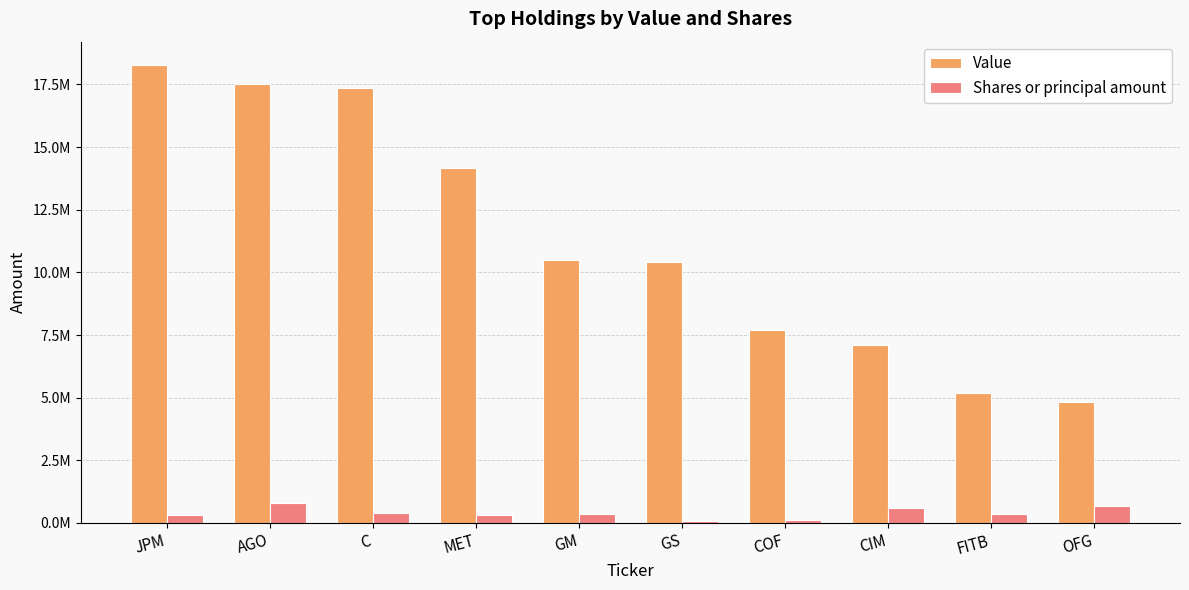

Are the bars horizontal?

No